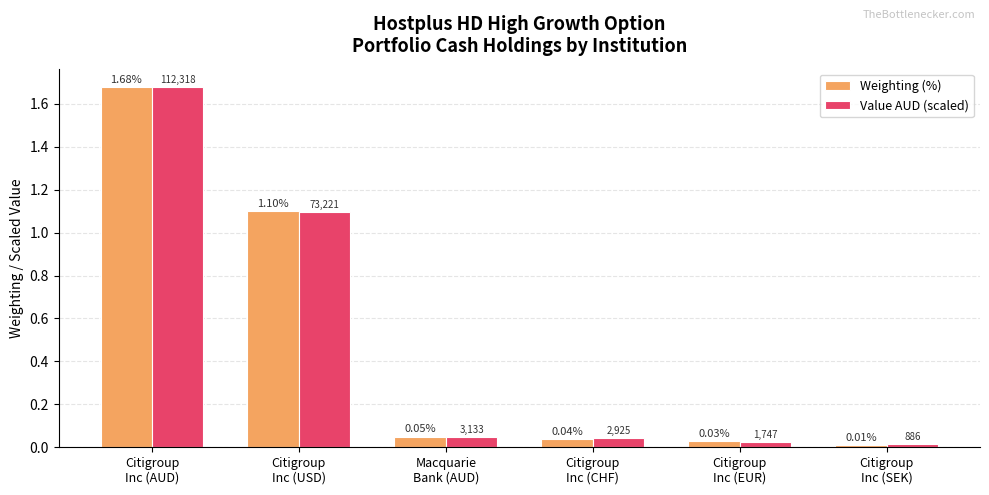

At how many categories does at least one series exceed 0?

6